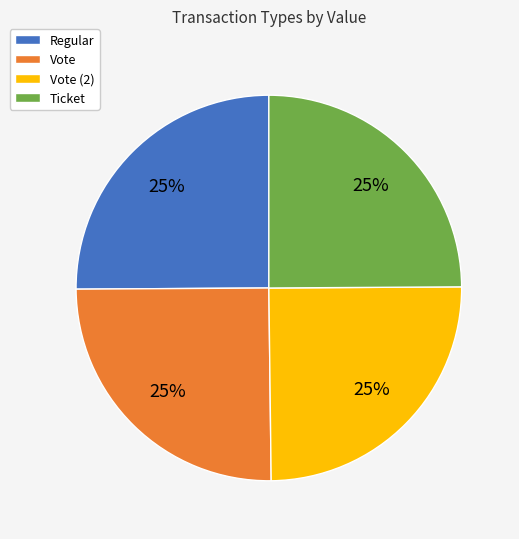

What is the ratio of the value at Ticket to the value at Vote (2)?

1.0